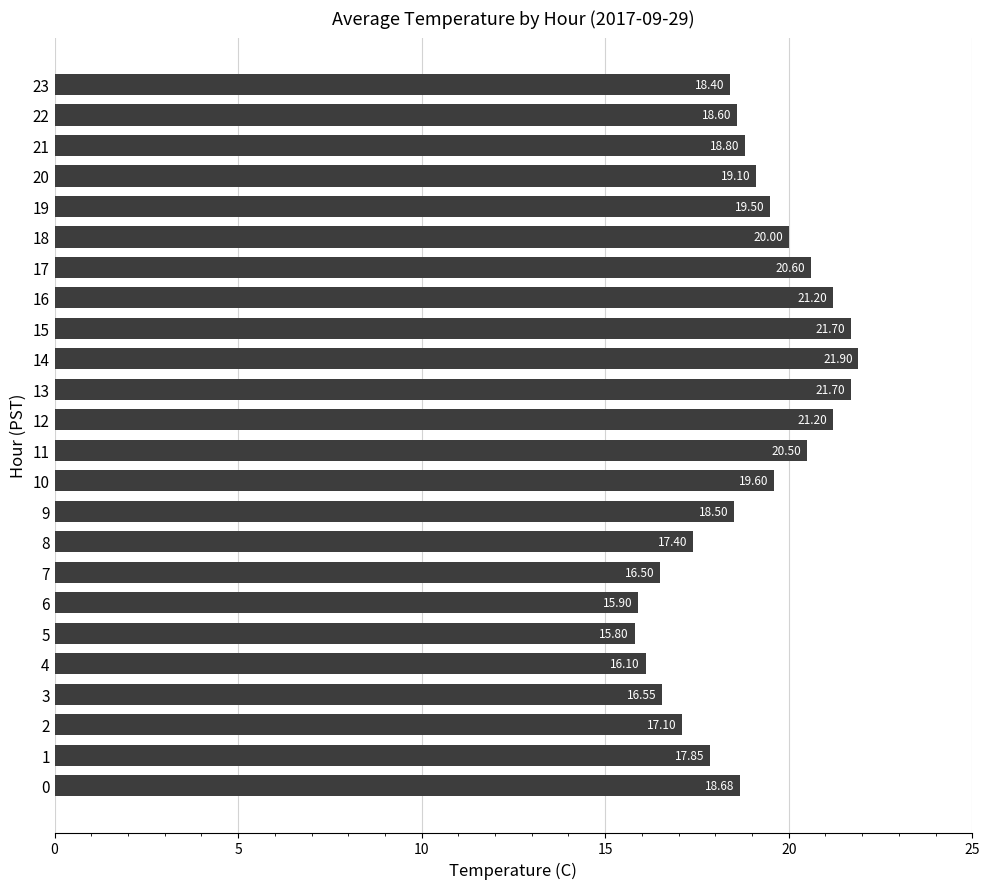

Between 5 and 22, which is larger?

22